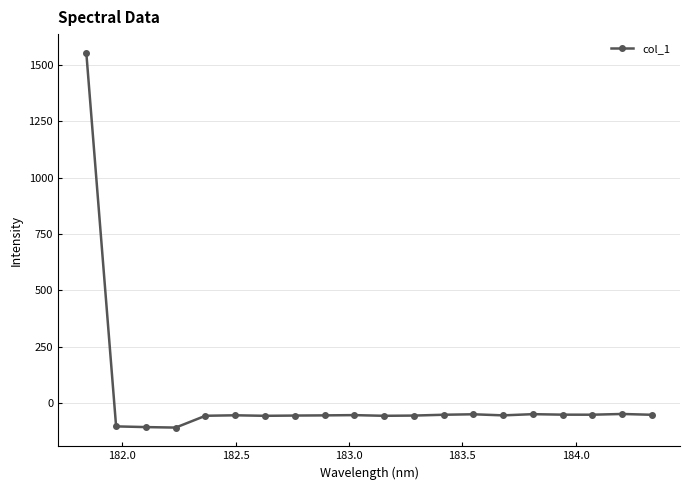

What is the average value?

18.0